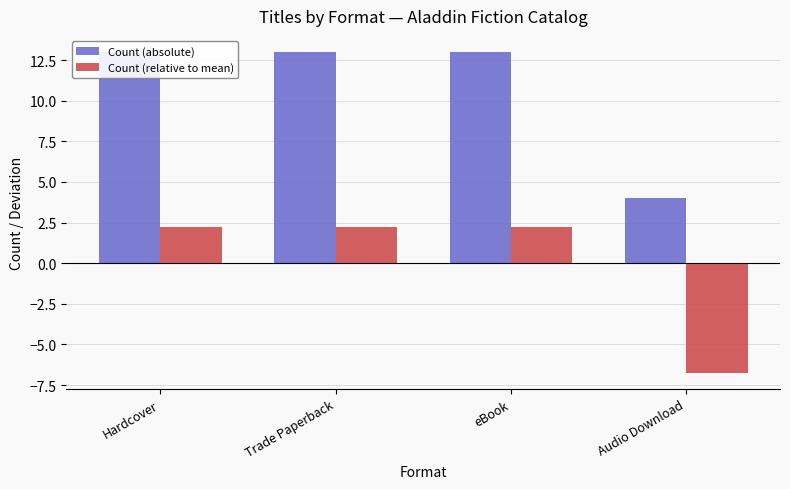

What is the spread (max minus min) of values at Audio Download?

10.8